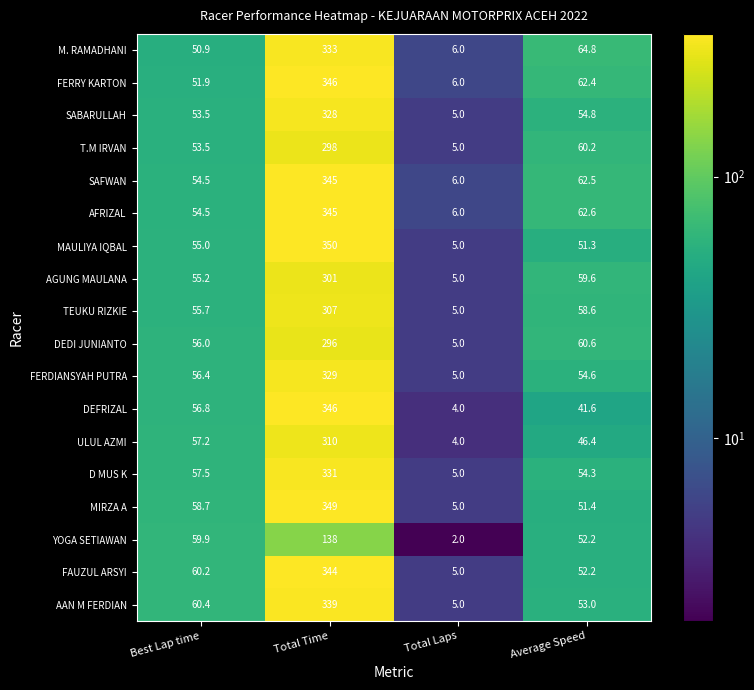

List the labels in order of ULUL AZMI value, smallest first.

Total Laps, Average Speed, Best Lap time, Total Time